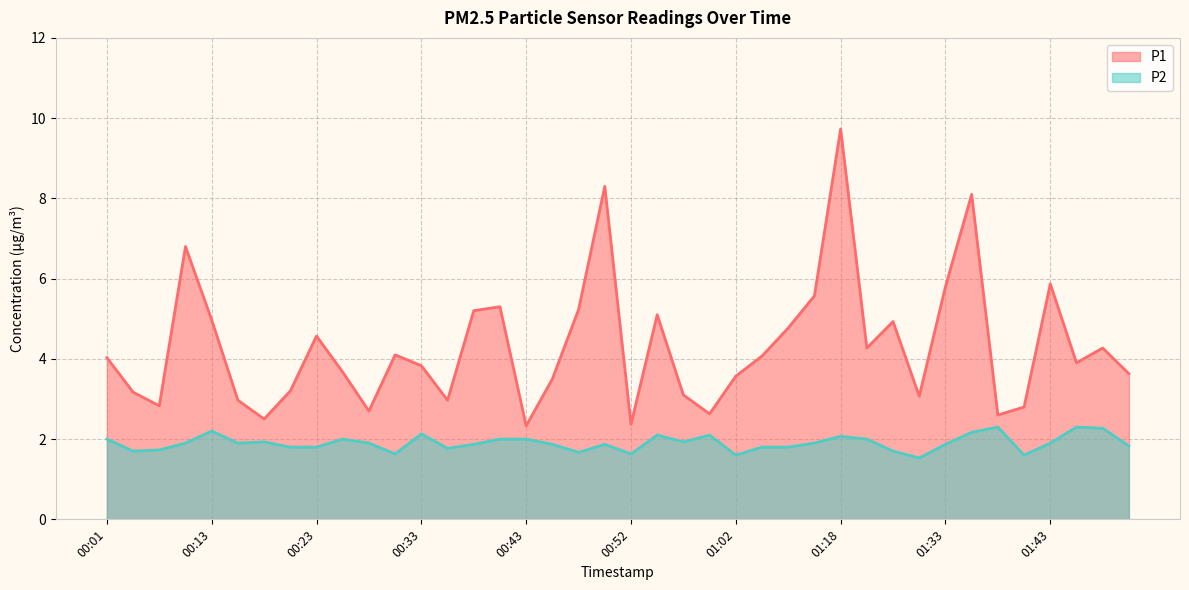

Reading left to right, list all the values displayed in this chart.

P1: 00:01=4.0	00:03=3.2	00:06=2.8	00:08=6.8	00:13=5.0	00:16=3.0	00:18=2.5	00:21=3.2	00:23=4.6	00:26=3.7	00:28=2.7	00:30=4.1	00:33=3.8	00:35=3.0	00:38=5.2	00:40=5.3	00:43=2.3	00:45=3.5	00:47=5.2	00:50=8.3	00:52=2.4	00:55=5.1	00:57=3.1	01:00=2.6	01:02=3.6	01:05=4.1	01:12=4.8	01:15=5.6	01:18=9.7	01:20=4.3	01:28=4.9	01:30=3.1	01:33=5.8	01:36=8.1	01:38=2.6	01:41=2.8	01:43=5.9	01:46=3.9	01:48=4.3	01:51=3.6
P2: 00:01=2.0	00:03=1.7	00:06=1.7	00:08=1.9	00:13=2.2	00:16=1.9	00:18=1.9	00:21=1.8	00:23=1.8	00:26=2.0	00:28=1.9	00:30=1.6	00:33=2.1	00:35=1.8	00:38=1.9	00:40=2.0	00:43=2.0	00:45=1.9	00:47=1.7	00:50=1.9	00:52=1.6	00:55=2.1	00:57=1.9	01:00=2.1	01:02=1.6	01:05=1.8	01:12=1.8	01:15=1.9	01:18=2.1	01:20=2.0	01:28=1.7	01:30=1.5	01:33=1.9	01:36=2.2	01:38=2.3	01:41=1.6	01:43=1.9	01:46=2.3	01:48=2.3	01:51=1.8